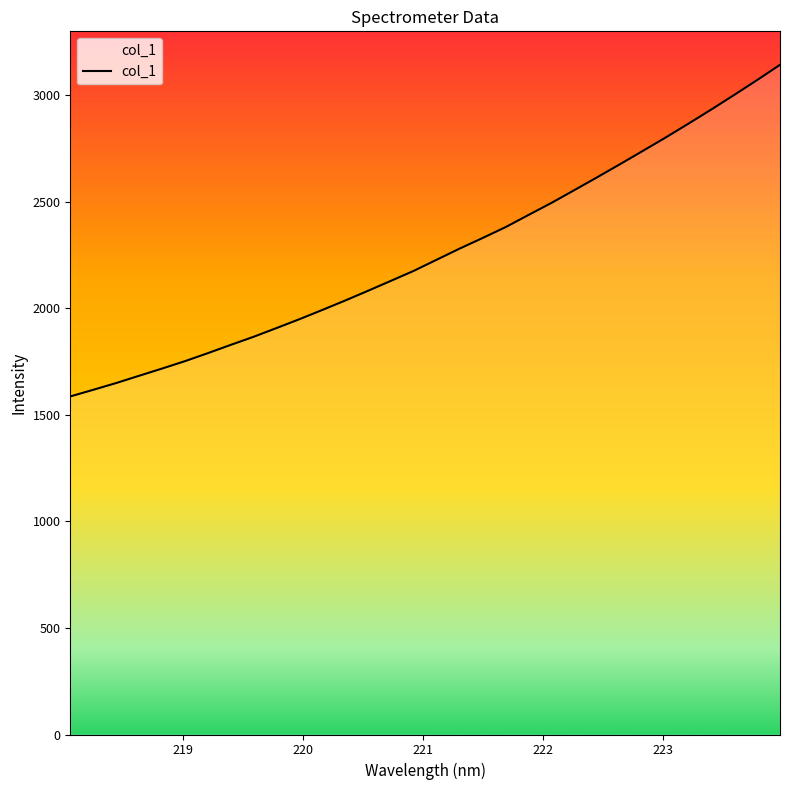

What is the minimum value shown in the chart?

1586.9